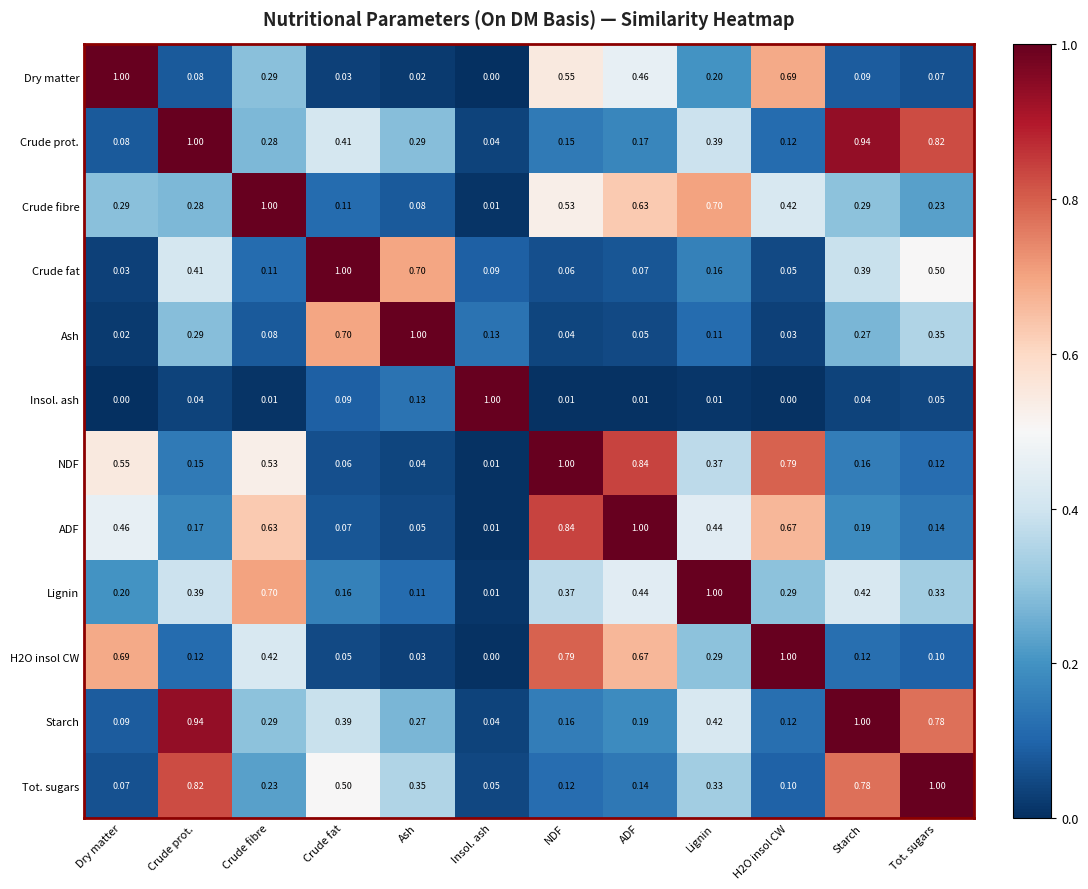

Where is Starch nearest to the value 0?

Insol. ash